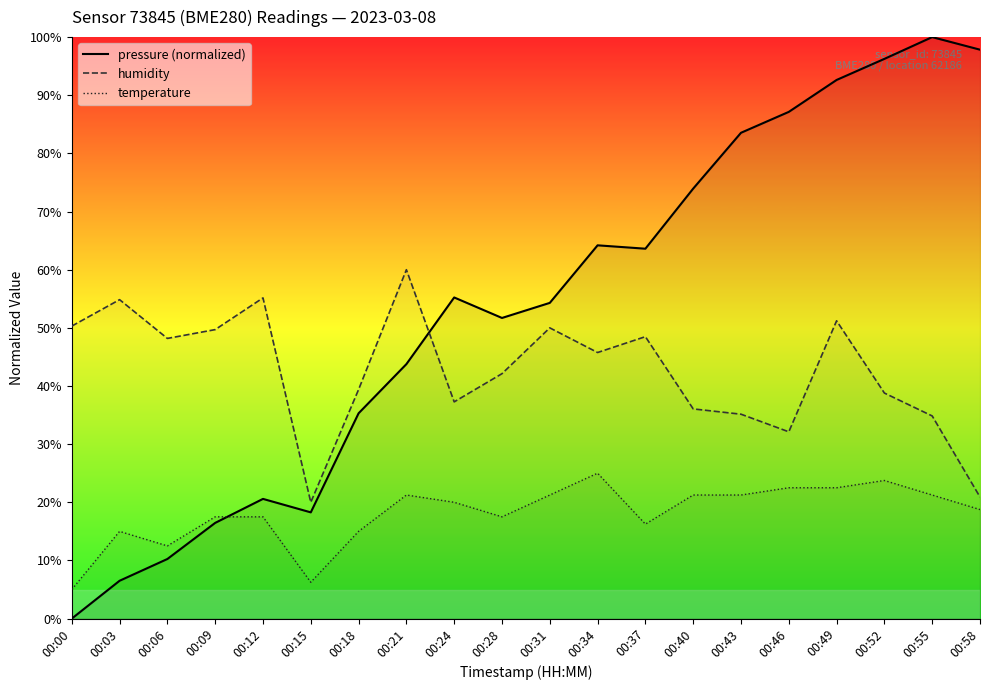

Count the number of data series in this chart.

3